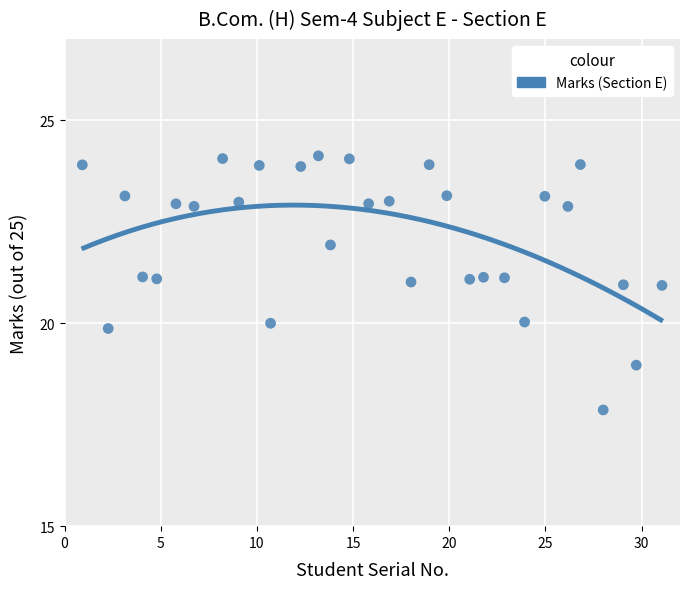

What is the range of Y values (max minus min)?

6.3